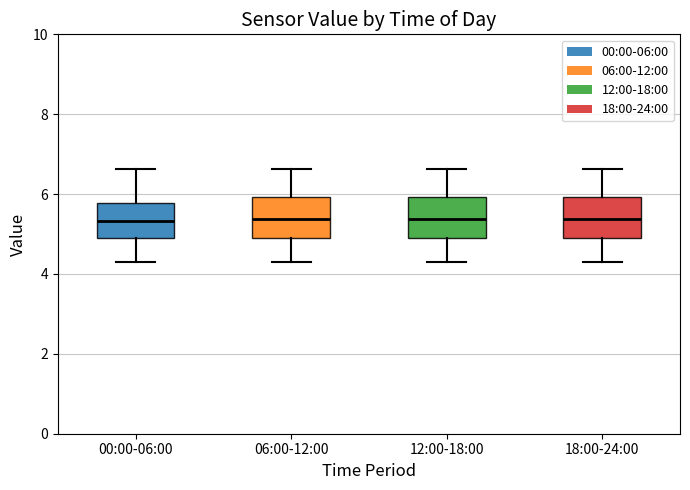

Reading left to right, read every box against the y-axis: the position of its median line, the range the box covers, and the ends of its whiskers. The values are not printed on the chart, so give them approximately, as read against the axis.

00:00-06:00: median 5.4, box 4.8 to 5.8, whiskers 4.4 to 6.6
06:00-12:00: median 5.4, box 4.8 to 6.0, whiskers 4.4 to 6.6
12:00-18:00: median 5.4, box 4.8 to 6.0, whiskers 4.4 to 6.6
18:00-24:00: median 5.4, box 4.8 to 6.0, whiskers 4.4 to 6.6